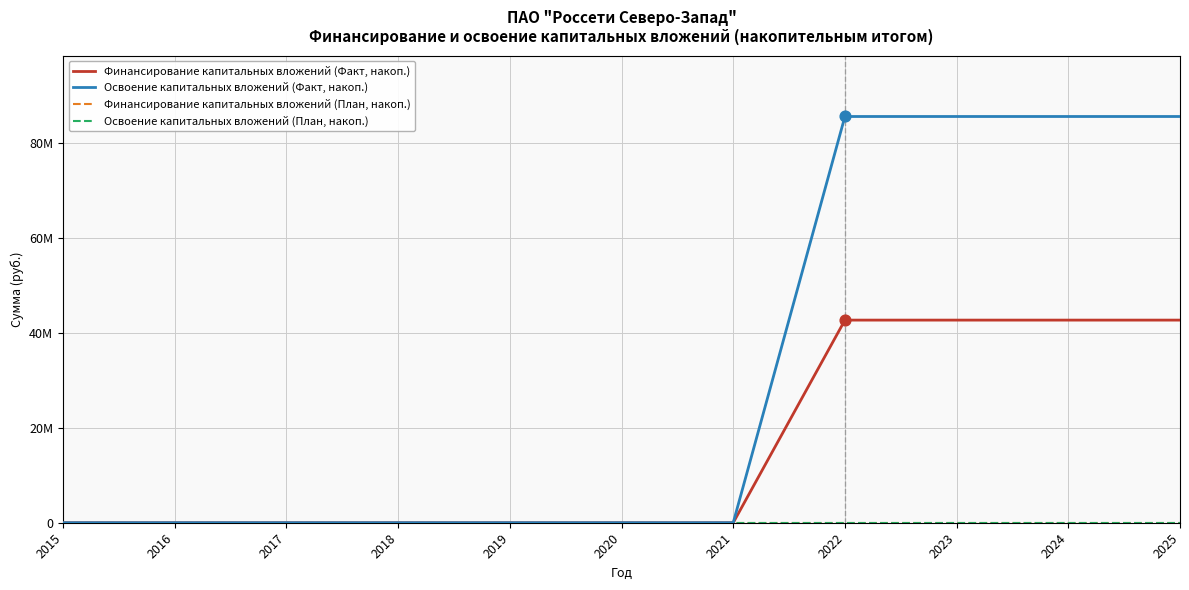

Is the value of Финансирование капитальных вложений (Факт, накоп.) at 2024 greater than the value of Финансирование капитальных вложений (План, накоп.) at 2019?

Yes